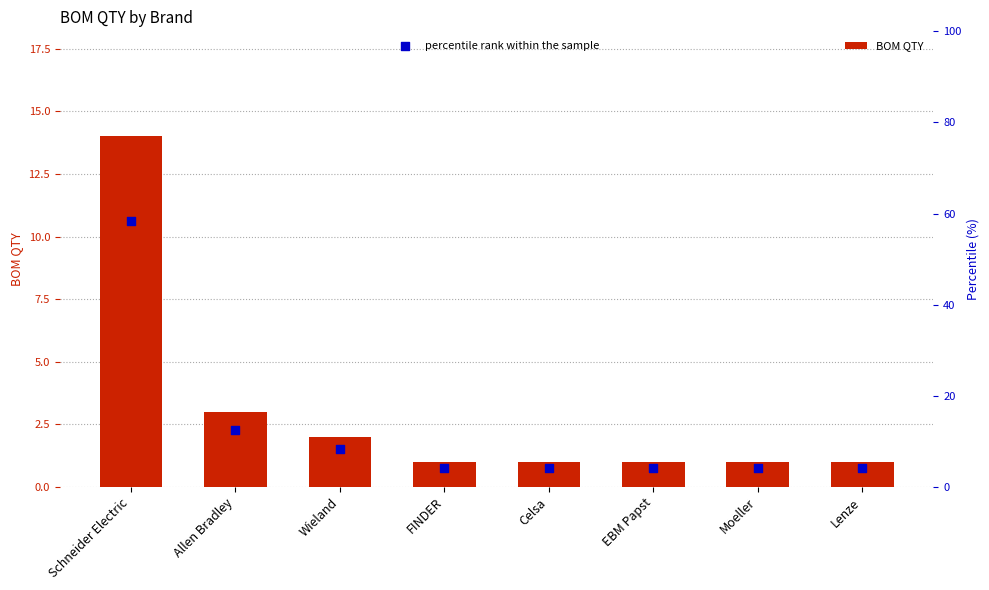

Which series reaches the maximum Y coordinate?

percentile rank within the sample